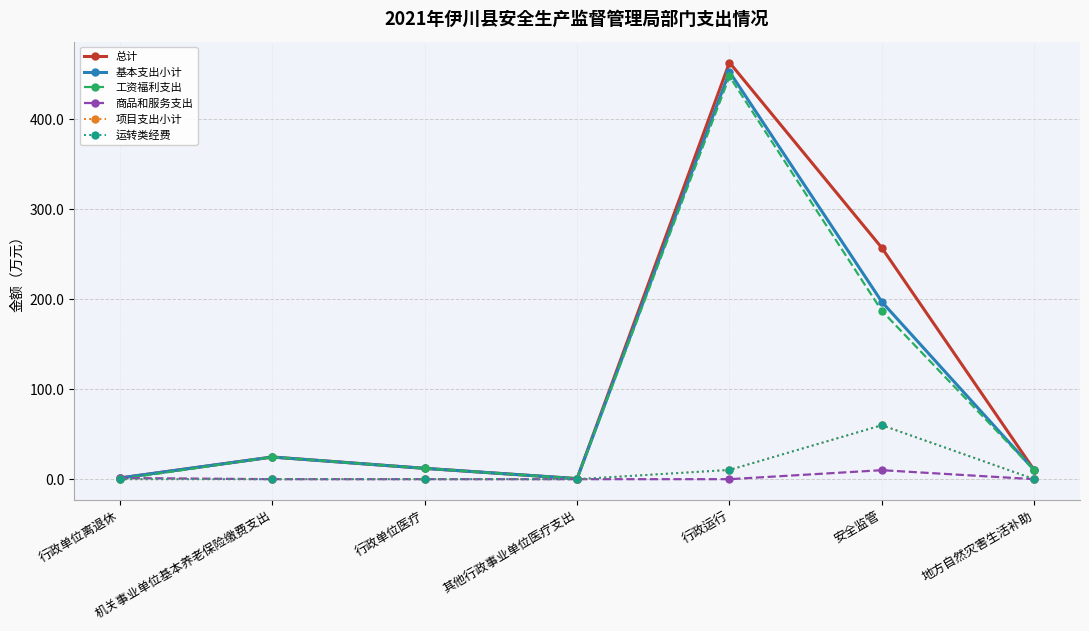

Reading left to right, extract all data points from this chart.

总计: 行政单位离退休=1.3	机关事业单位基本养老保险缴费支出=24.6	行政单位医疗=12.0	其他行政事业单位医疗支出=0.6	行政运行=463.0	安全监管=257.0	地方自然灾害生活补助=10.0
基本支出小计: 行政单位离退休=1.3	机关事业单位基本养老保险缴费支出=24.6	行政单位医疗=12.0	其他行政事业单位医疗支出=0.6	行政运行=452.7	安全监管=197.0	地方自然灾害生活补助=10.0
工资福利支出: 行政单位离退休=0.0	机关事业单位基本养老保险缴费支出=24.6	行政单位医疗=12.0	其他行政事业单位医疗支出=0.6	行政运行=447.5	安全监管=187.0	地方自然灾害生活补助=10.0
商品和服务支出: 行政单位离退休=1.3	机关事业单位基本养老保险缴费支出=0.0	行政单位医疗=0.0	其他行政事业单位医疗支出=0.0	行政运行=0.0	安全监管=10.0	地方自然灾害生活补助=0.0
项目支出小计: 行政单位离退休=0.0	机关事业单位基本养老保险缴费支出=0.0	行政单位医疗=0.0	其他行政事业单位医疗支出=0.0	行政运行=10.3	安全监管=60.0	地方自然灾害生活补助=0.0
运转类经费: 行政单位离退休=0.0	机关事业单位基本养老保险缴费支出=0.0	行政单位医疗=0.0	其他行政事业单位医疗支出=0.0	行政运行=10.3	安全监管=60.0	地方自然灾害生活补助=0.0